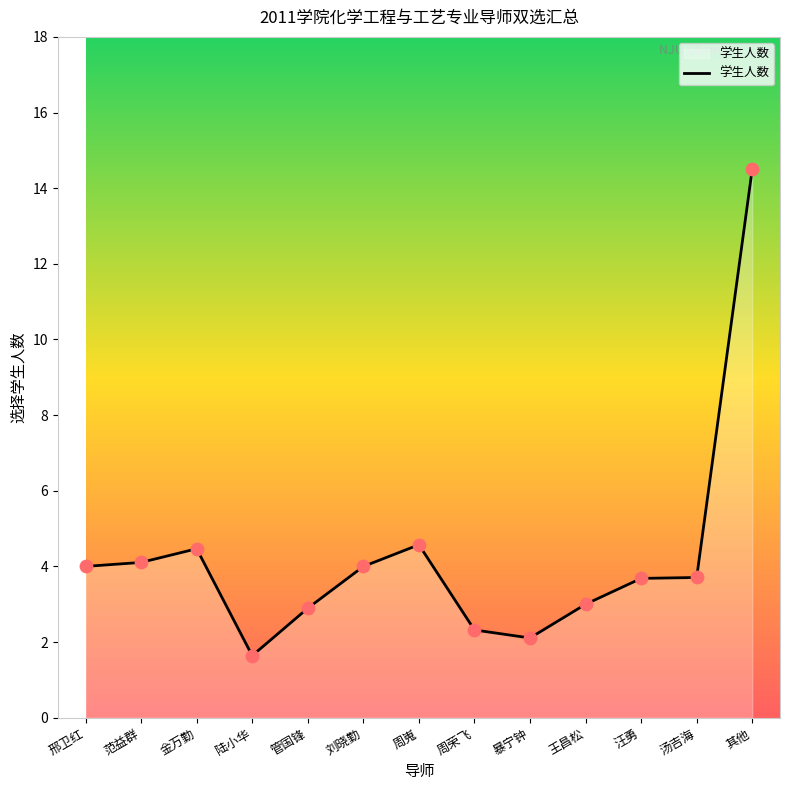

What is the change in value from 邢卫红 to 范益群?

+0.1